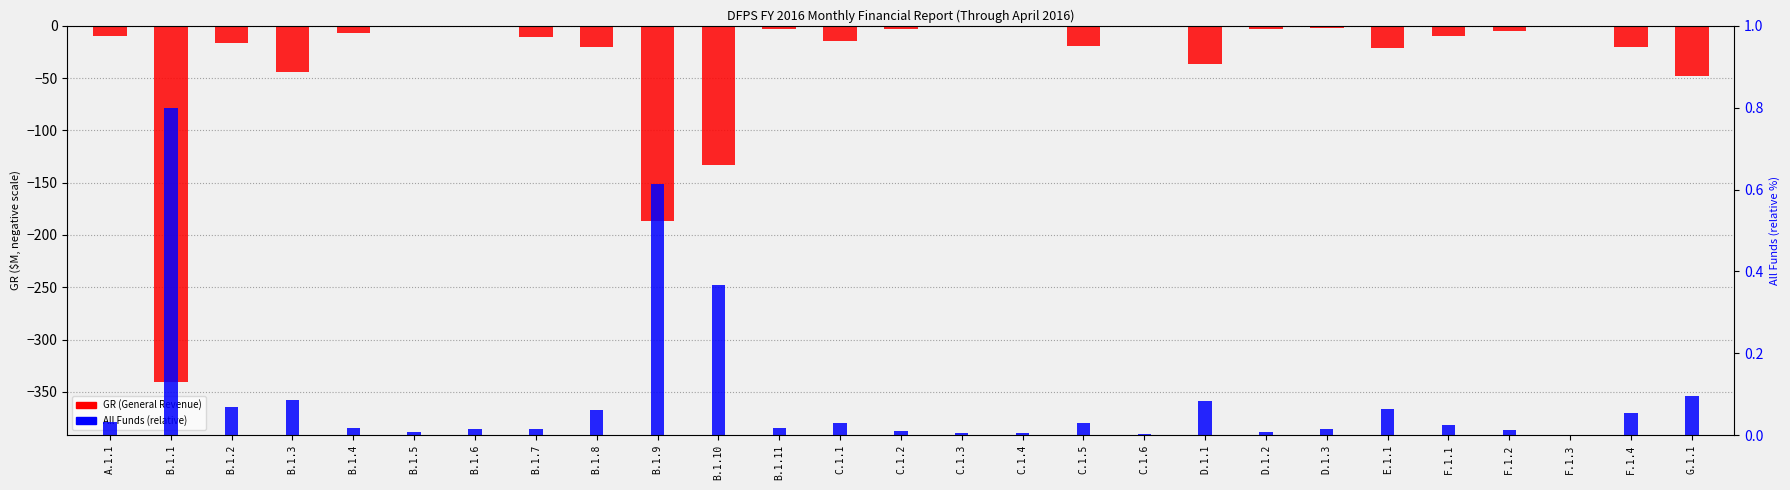

How many bars are there in total?

54